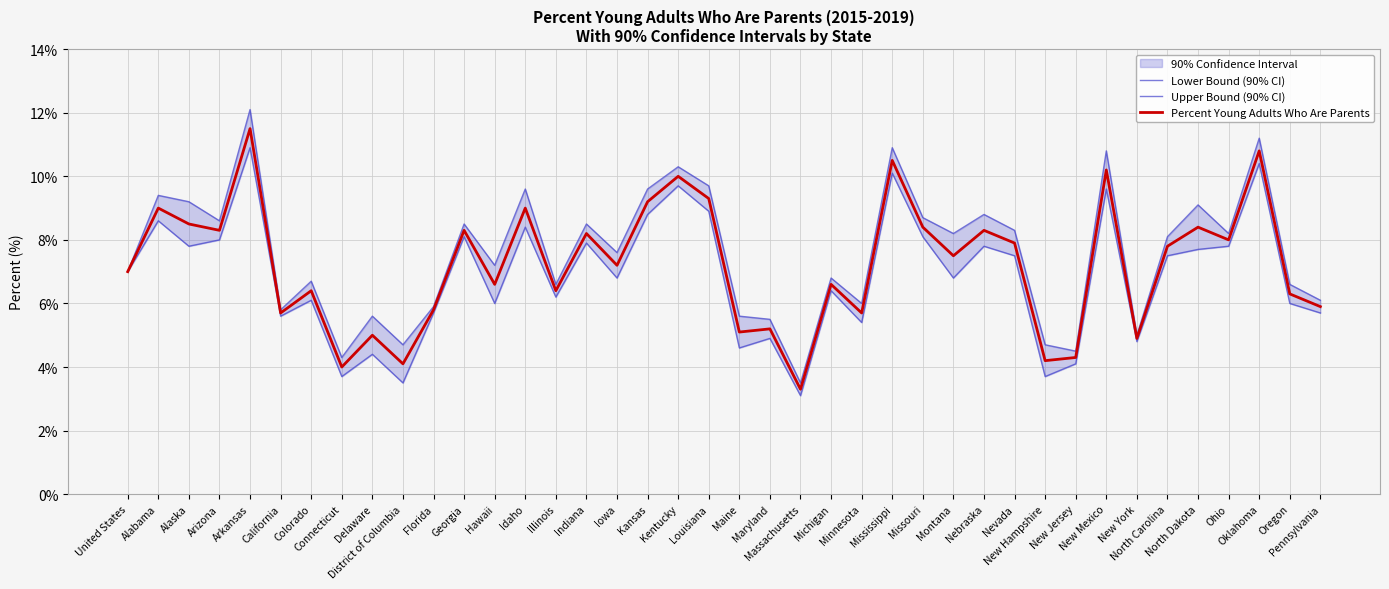

Reading left to right, list all the values displayed in this chart.

Lower Bound (90% CI): United States=7.0	Alabama=8.6	Alaska=7.8	Arizona=8.0	Arkansas=10.9	California=5.6	Colorado=6.1	Connecticut=3.7	Delaware=4.4	District of Columbia=3.5	Florida=5.7	Georgia=8.1	Hawaii=6.0	Idaho=8.4	Illinois=6.2	Indiana=7.9	Iowa=6.8	Kansas=8.8	Kentucky=9.7	Louisiana=8.9	Maine=4.6	Maryland=4.9	Massachusetts=3.1	Michigan=6.4	Minnesota=5.4	Mississippi=10.1	Missouri=8.1	Montana=6.8	Nebraska=7.8	Nevada=7.5	New Hampshire=3.7	New Jersey=4.1	New Mexico=9.6	New York=4.8	North Carolina=7.5	North Dakota=7.7	Ohio=7.8	Oklahoma=10.4	Oregon=6.0	Pennsylvania=5.7
Upper Bound (90% CI): United States=7.0	Alabama=9.4	Alaska=9.2	Arizona=8.6	Arkansas=12.1	California=5.8	Colorado=6.7	Connecticut=4.3	Delaware=5.6	District of Columbia=4.7	Florida=5.9	Georgia=8.5	Hawaii=7.2	Idaho=9.6	Illinois=6.6	Indiana=8.5	Iowa=7.6	Kansas=9.6	Kentucky=10.3	Louisiana=9.7	Maine=5.6	Maryland=5.5	Massachusetts=3.5	Michigan=6.8	Minnesota=6.0	Mississippi=10.9	Missouri=8.7	Montana=8.2	Nebraska=8.8	Nevada=8.3	New Hampshire=4.7	New Jersey=4.5	New Mexico=10.8	New York=5.0	North Carolina=8.1	North Dakota=9.1	Ohio=8.2	Oklahoma=11.2	Oregon=6.6	Pennsylvania=6.1
Percent Young Adults Who Are Parents: United States=7.0	Alabama=9.0	Alaska=8.5	Arizona=8.3	Arkansas=11.5	California=5.7	Colorado=6.4	Connecticut=4.0	Delaware=5.0	District of Columbia=4.1	Florida=5.8	Georgia=8.3	Hawaii=6.6	Idaho=9.0	Illinois=6.4	Indiana=8.2	Iowa=7.2	Kansas=9.2	Kentucky=10.0	Louisiana=9.3	Maine=5.1	Maryland=5.2	Massachusetts=3.3	Michigan=6.6	Minnesota=5.7	Mississippi=10.5	Missouri=8.4	Montana=7.5	Nebraska=8.3	Nevada=7.9	New Hampshire=4.2	New Jersey=4.3	New Mexico=10.2	New York=4.9	North Carolina=7.8	North Dakota=8.4	Ohio=8.0	Oklahoma=10.8	Oregon=6.3	Pennsylvania=5.9